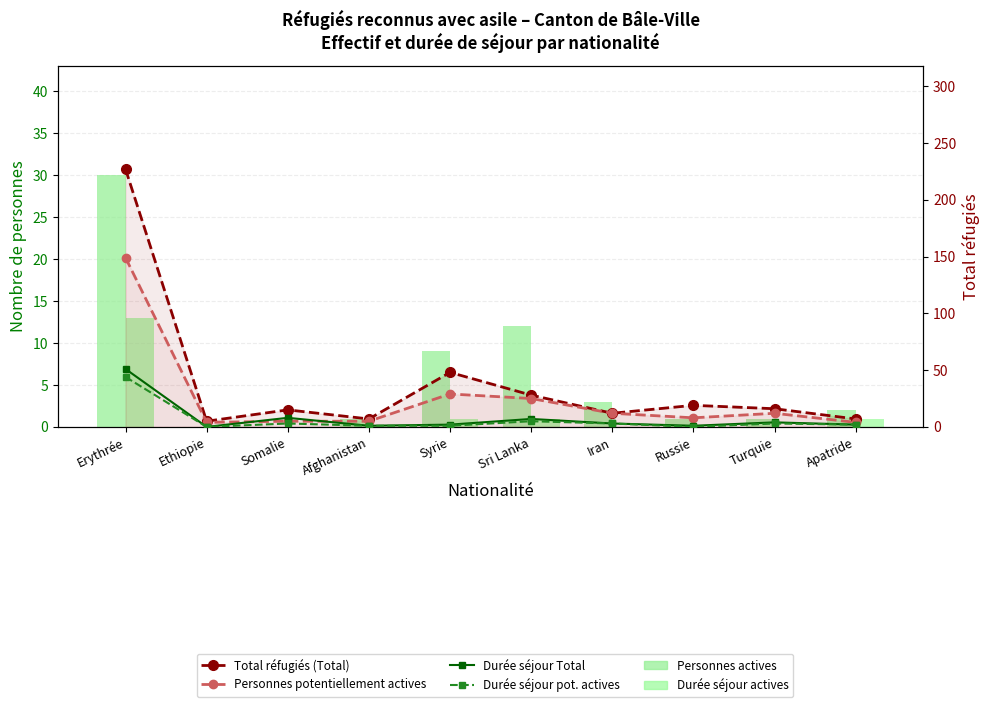

Which series has the widest spread of values?

Total réfugiés (Total)